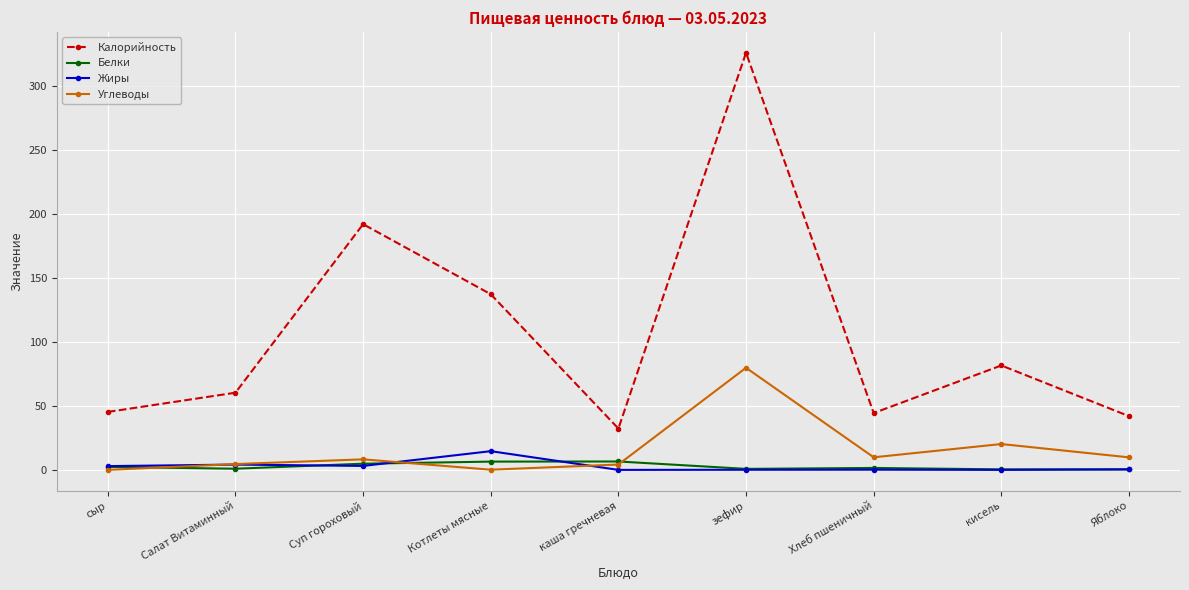

At how many categories does at least one series exceed 64?

4